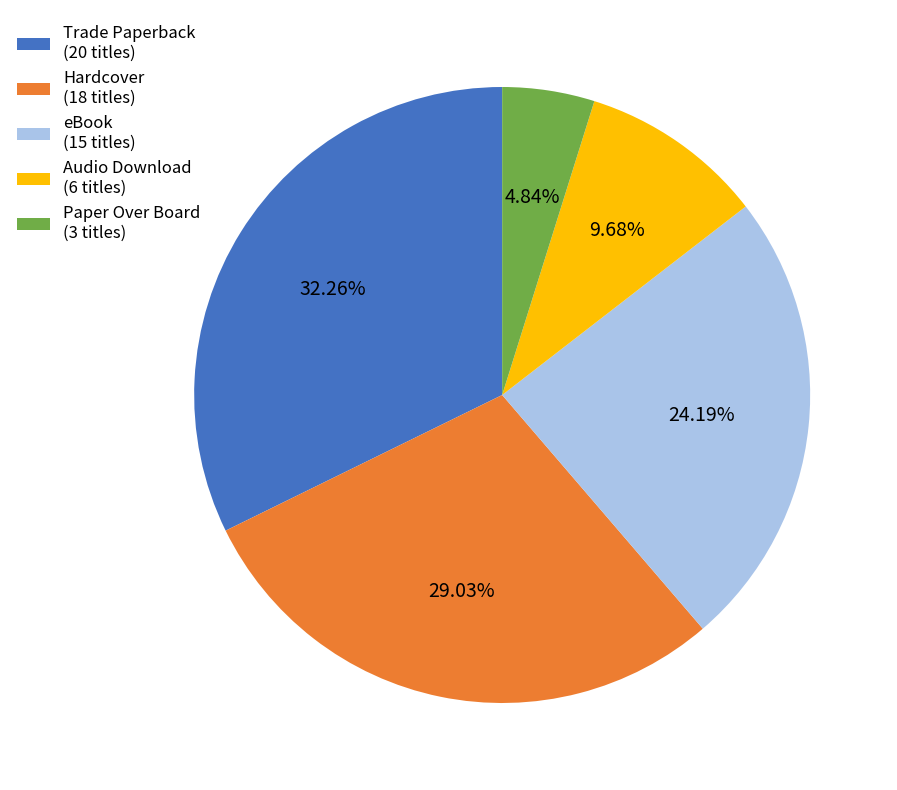

The eBook slice represents 24% of the pie. True or false?

True